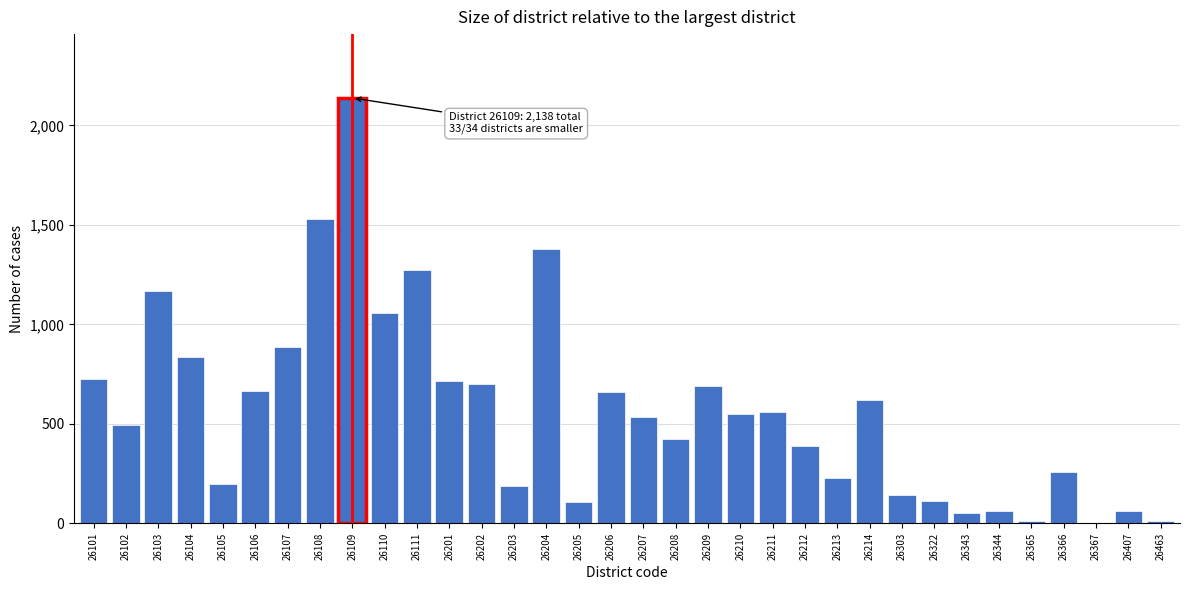

Which has a higher value, 26205 or 26104?

26104